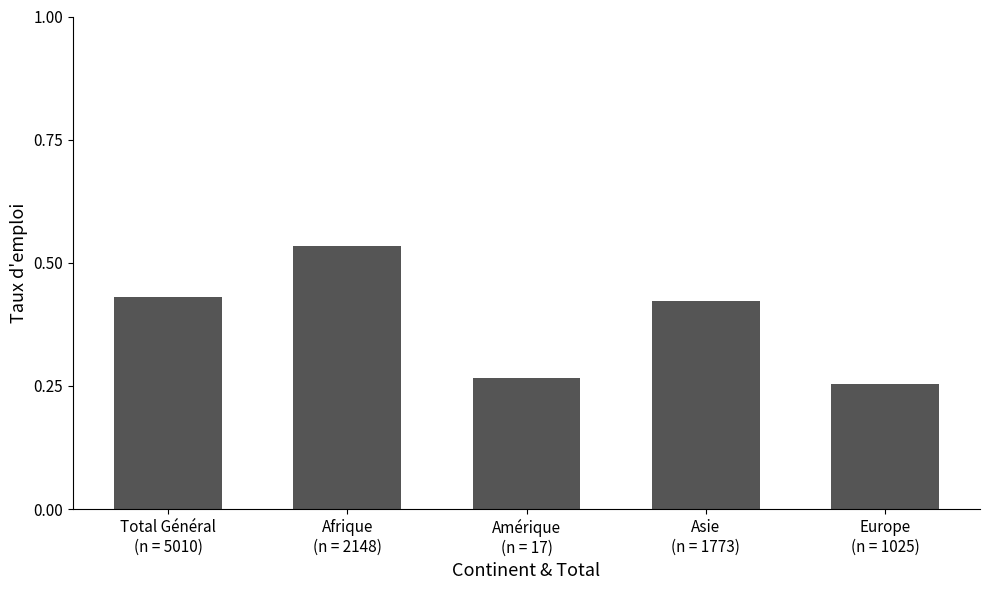

What is the difference between the values at Afrique
(n = 2148) and Total Général
(n = 5010)?

0.1